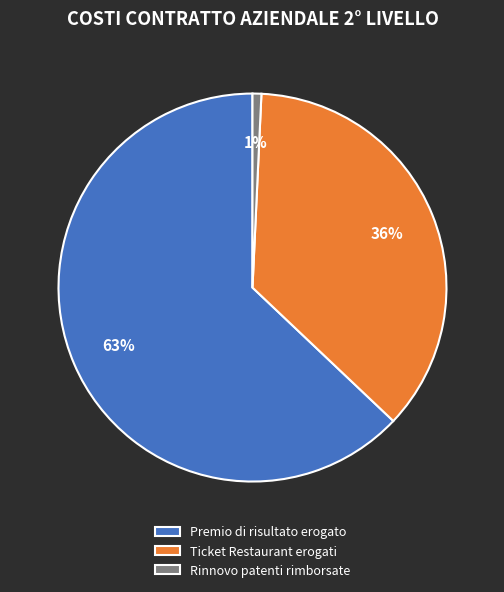

Between Premio di risultato erogato and Ticket Restaurant erogati, which is larger?

Premio di risultato erogato